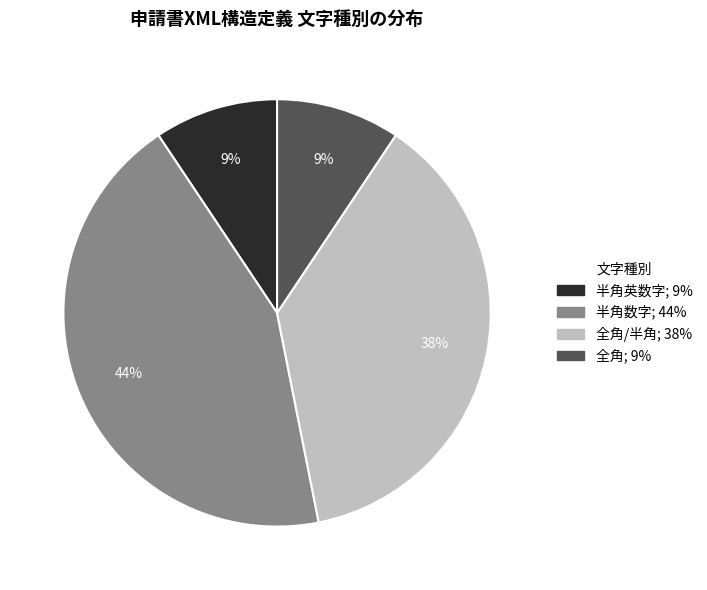

To the nearest percent, what is the average slice percentage?

25%